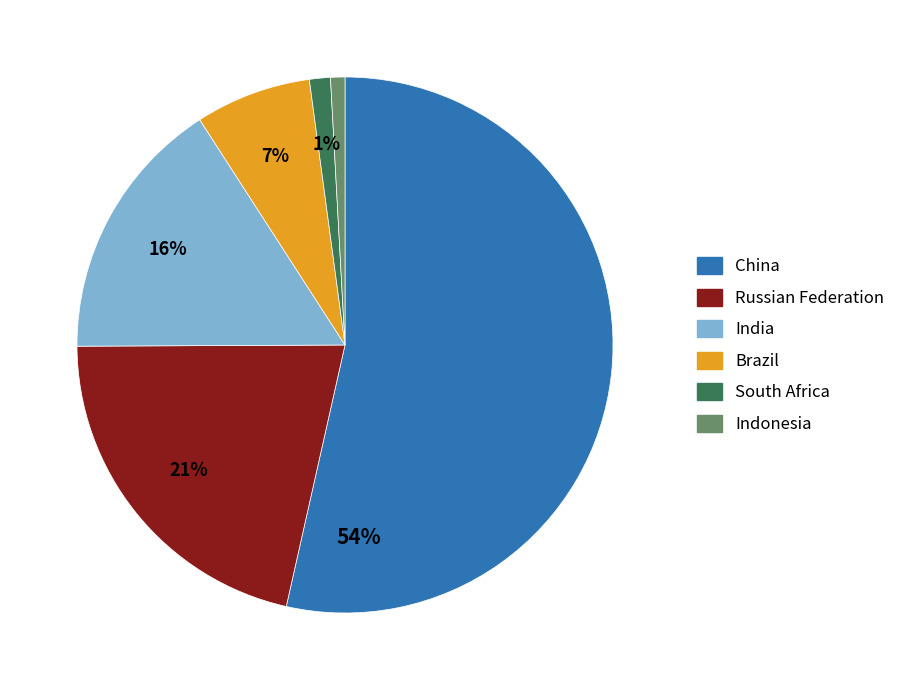

Which has a higher value, South Africa or Brazil?

Brazil